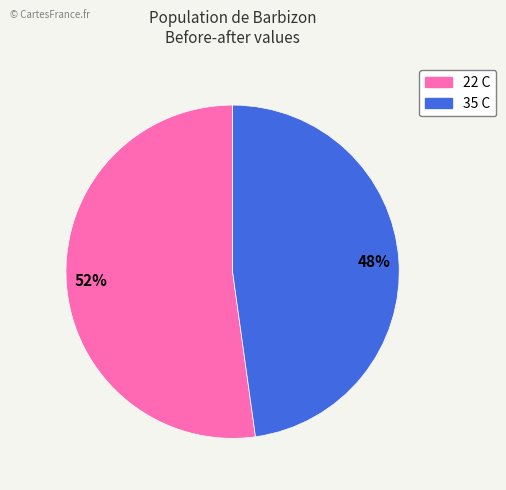

Count the number of slices in the pie.

2